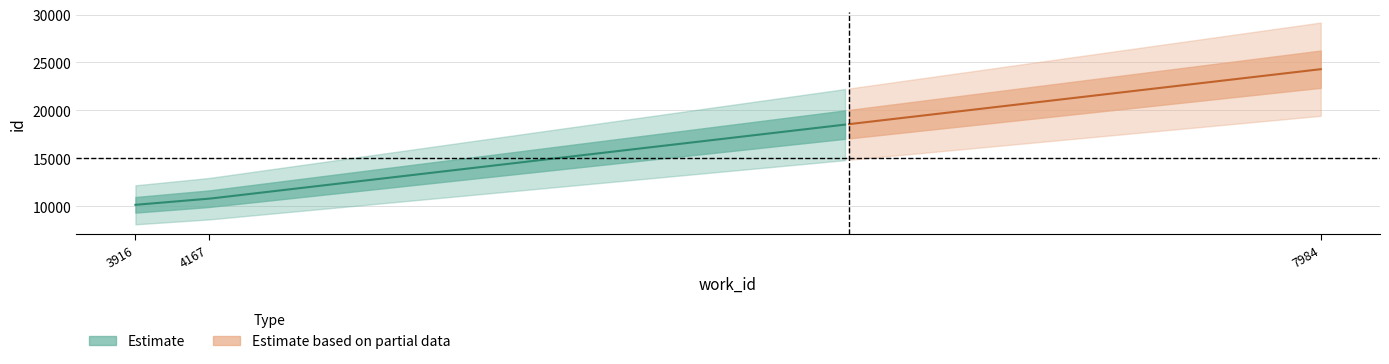

What value does the data have at 4167?

10797